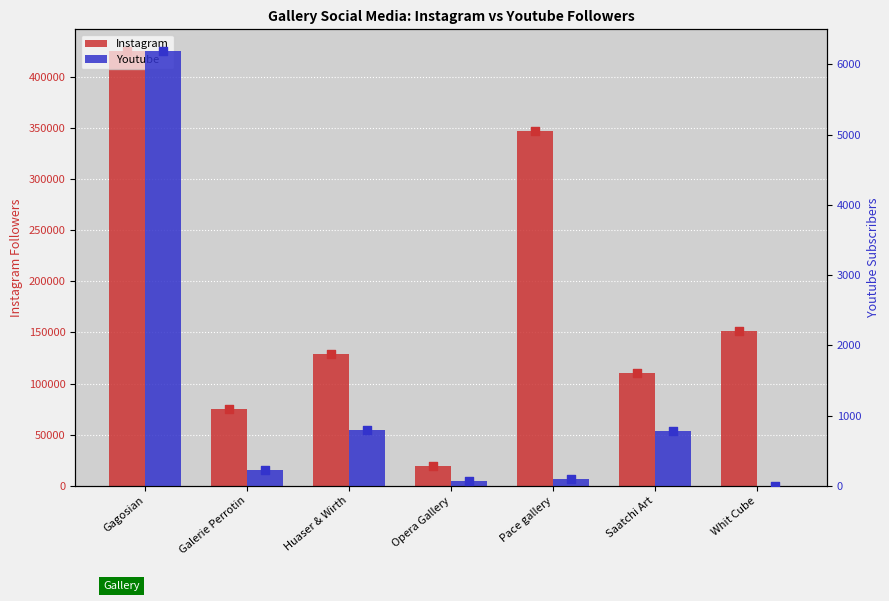

At how many categories does at least one series exceed 288877?

2